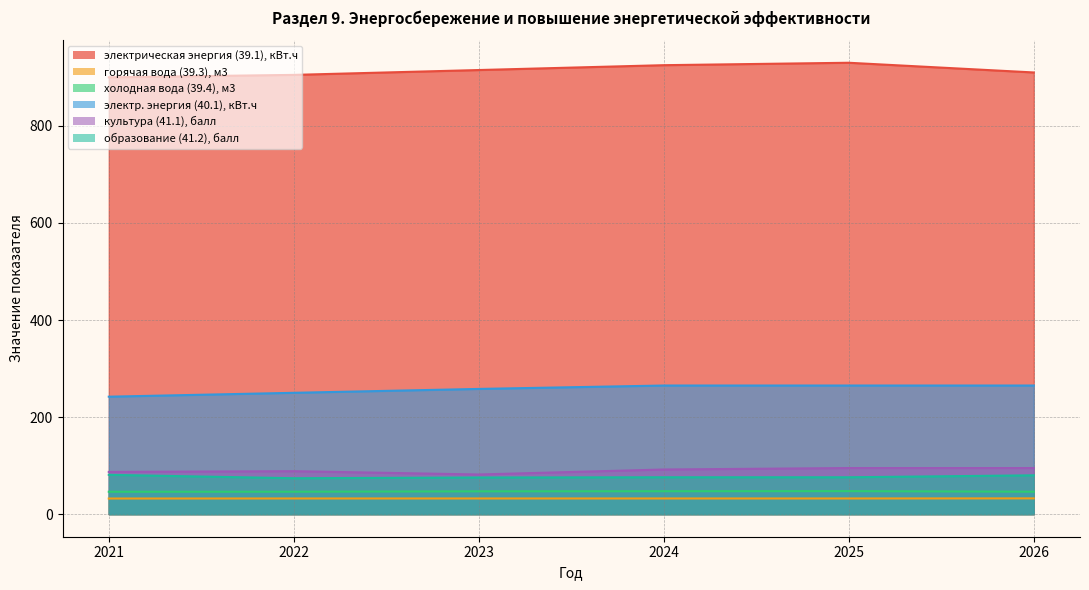

Count the number of categories in the chart.

6